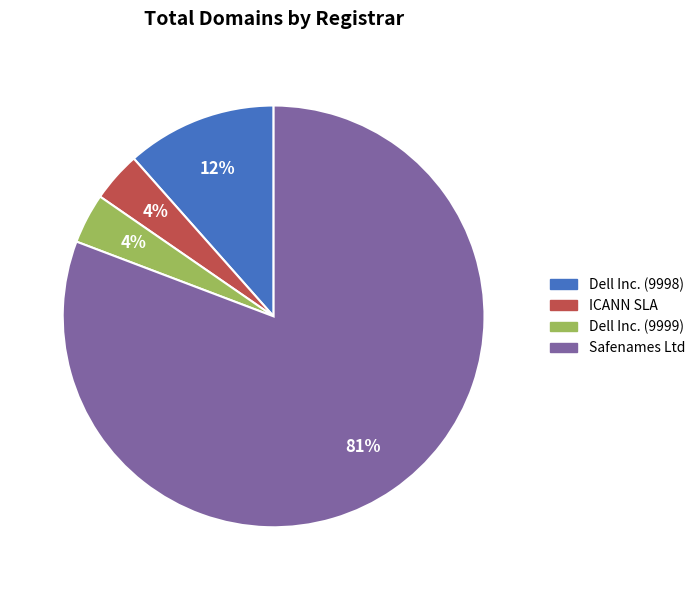

What is the ratio of the value at Dell Inc. (9998) to the value at Safenames Ltd?

0.1